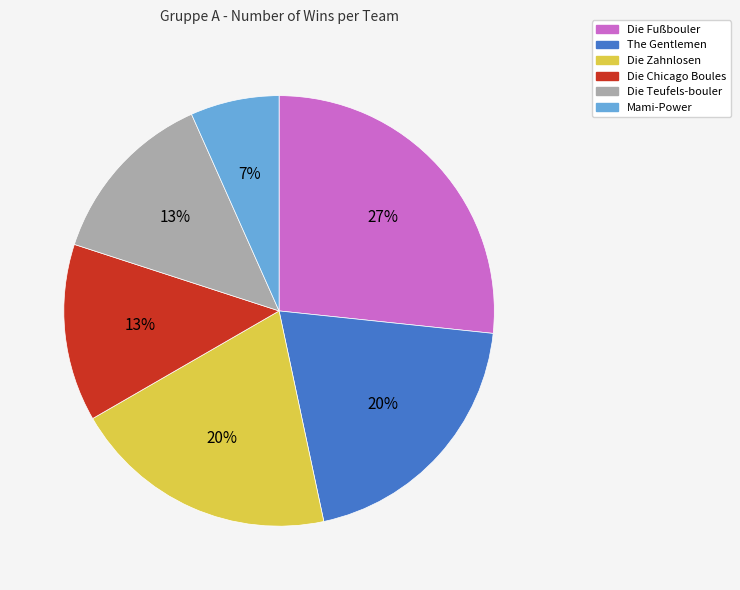

Which has a higher value, Die Teufels-bouler or Die Fußbouler?

Die Fußbouler